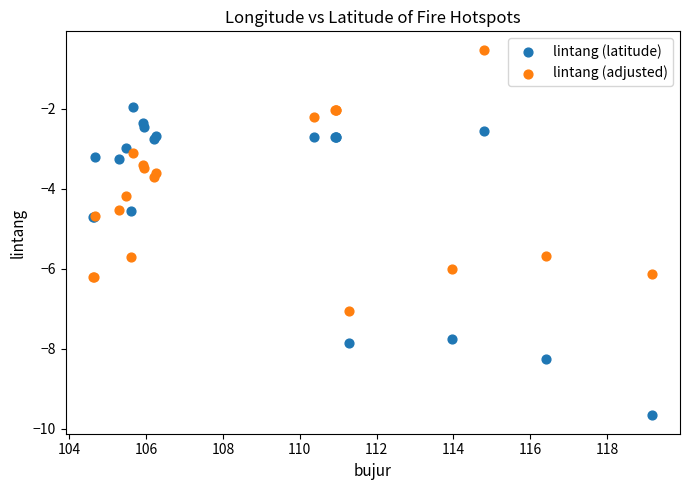

Which series contains the highest Y value?

lintang (adjusted)